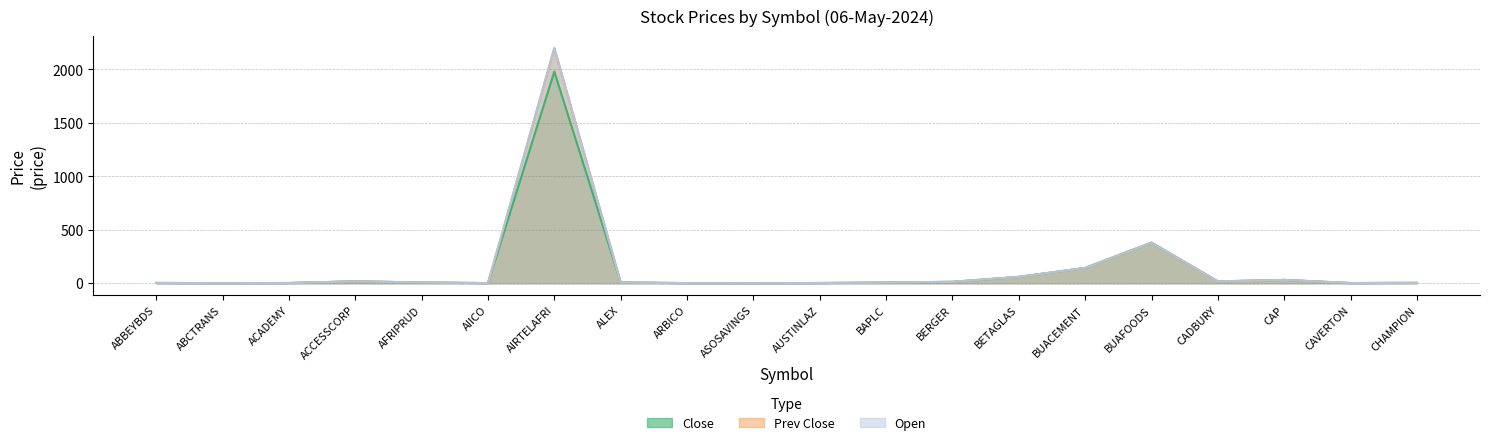

Does the chart display data point markers on the line(s)?

No